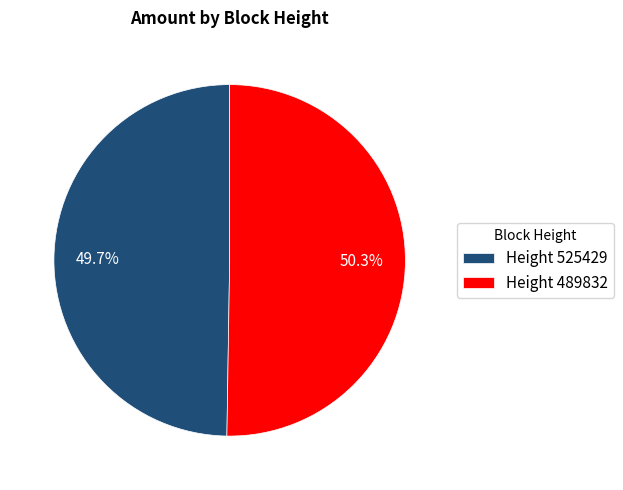

How much of the chart is everything except Height 525429?

50.3%